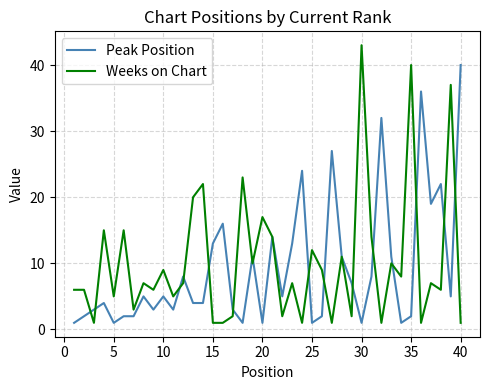

Which series has the largest range (max minus min)?

Weeks on Chart